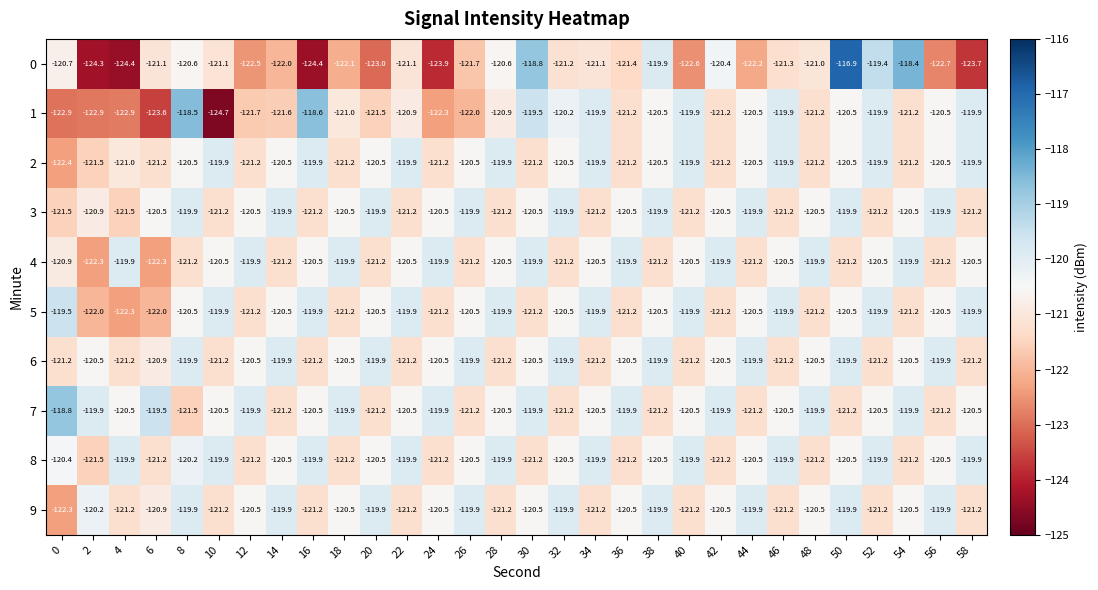

What is the difference between the maximum and minimum values in the 0 series?

7.5